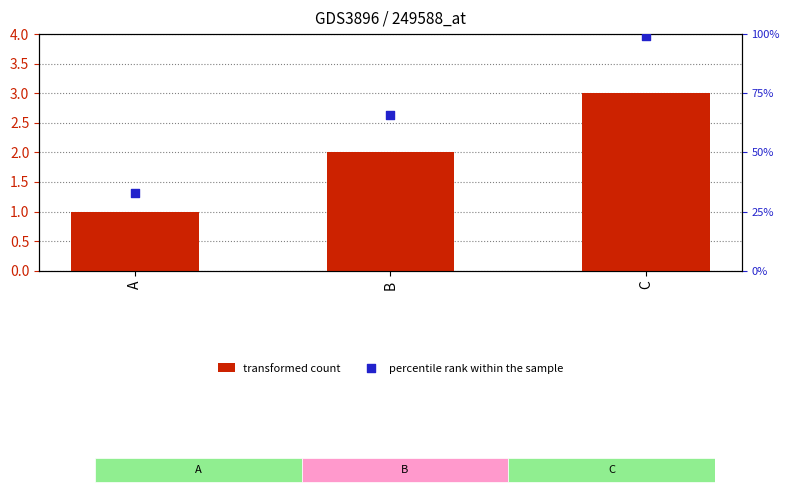

Which series has the largest total across all categories?

percentile rank within the sample